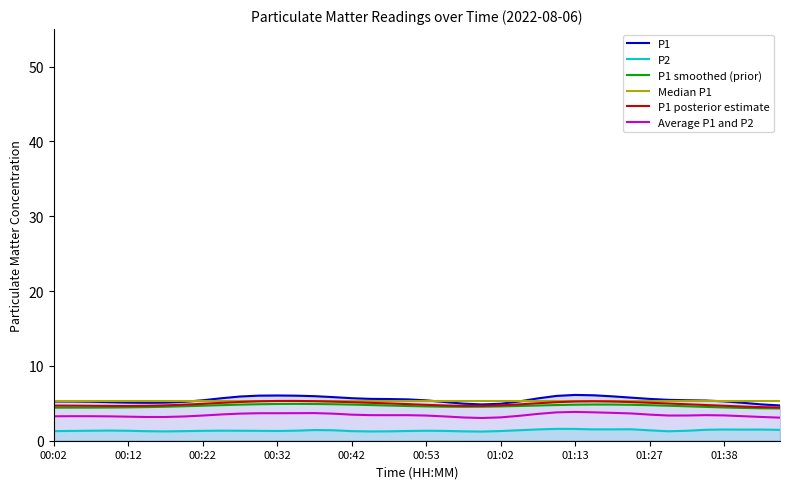

At 34, list the series in order from largest to smallest.

P1, Median P1, P1 posterior estimate, P1 smoothed (prior), Average P1 and P2, P2